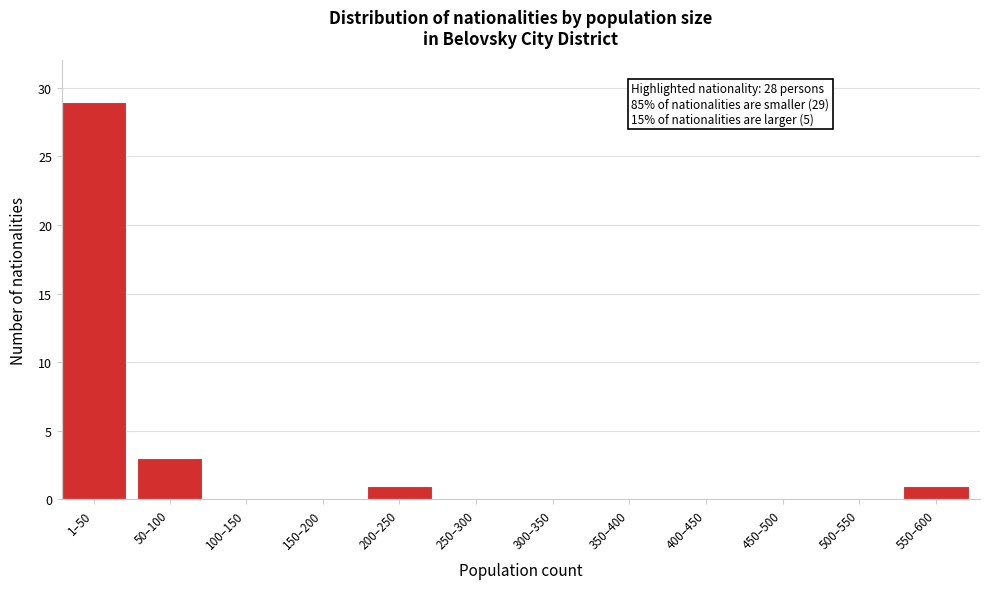

Reading left to right, transcribe all the data shown in this chart.

1–50=29	50–100=3	100–150=0	150–200=0	200–250=1	250–300=0	300–350=0	350–400=0	400–450=0	450–500=0	500–550=0	550–600=1